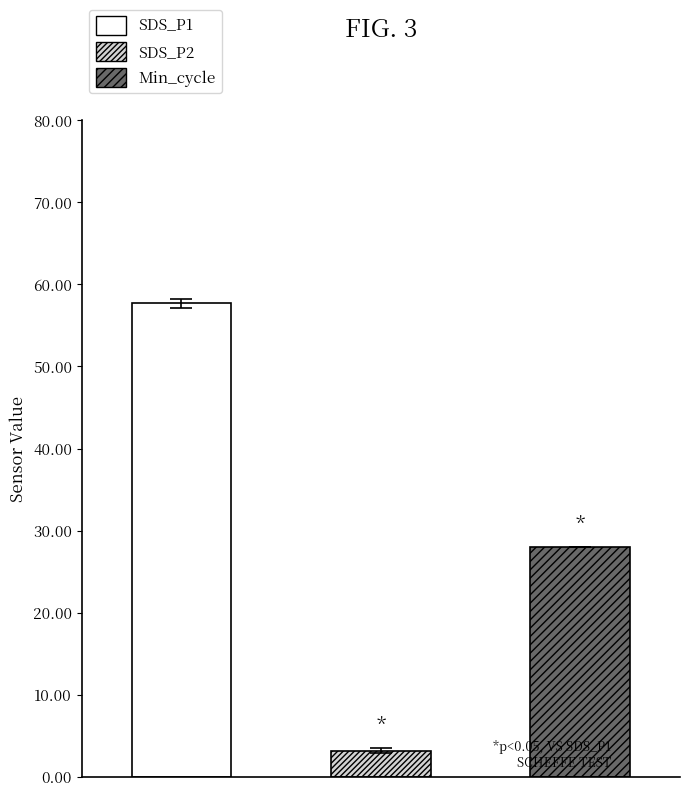

The value of SDS_P2 at 00:08 is 3.3. True or false?

True